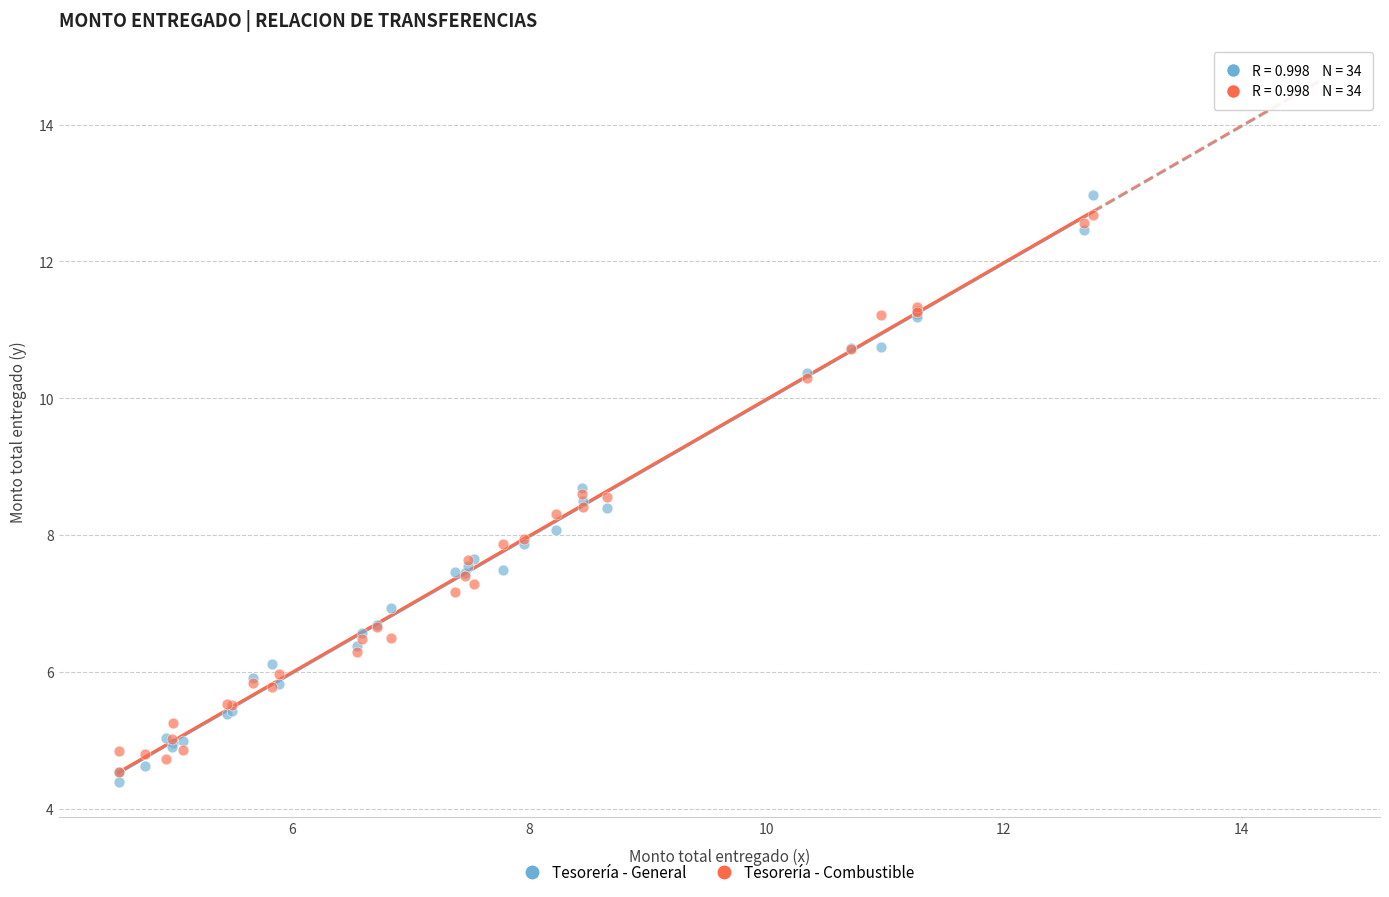

Which series reaches the minimum Y coordinate?

Tesorería - General